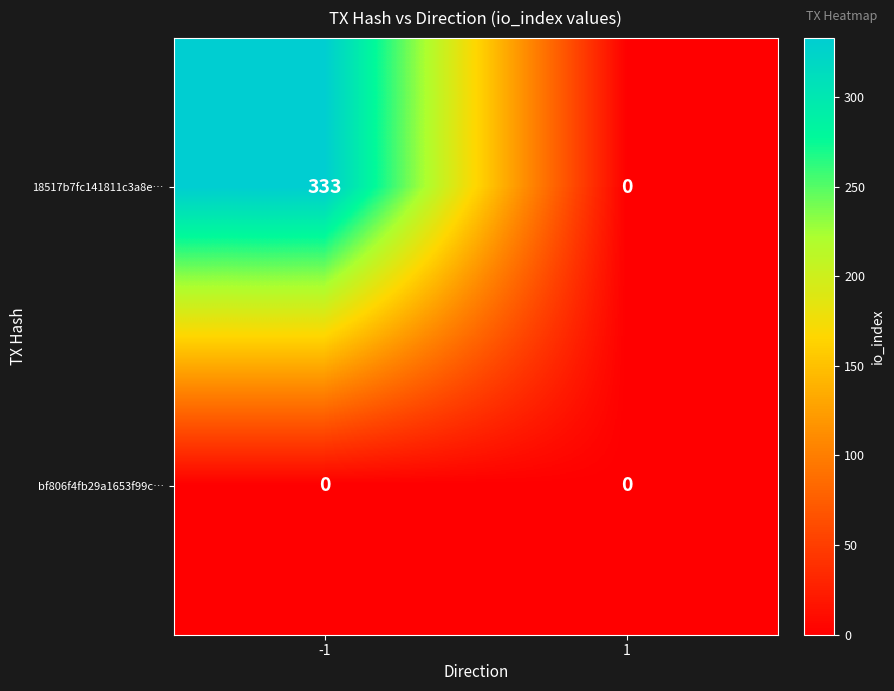

What is the difference between the 18517b7fc141811c3a8e… values at 1 and -1?

333